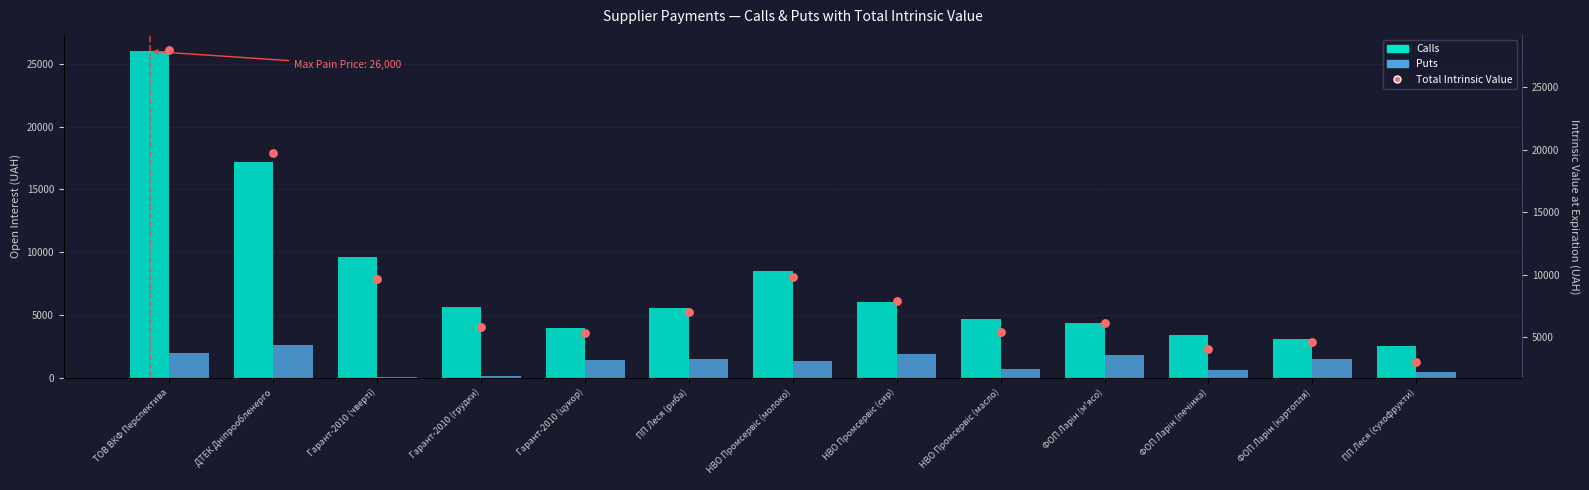

Which series contains the highest Y value?

Total Intrinsic Value